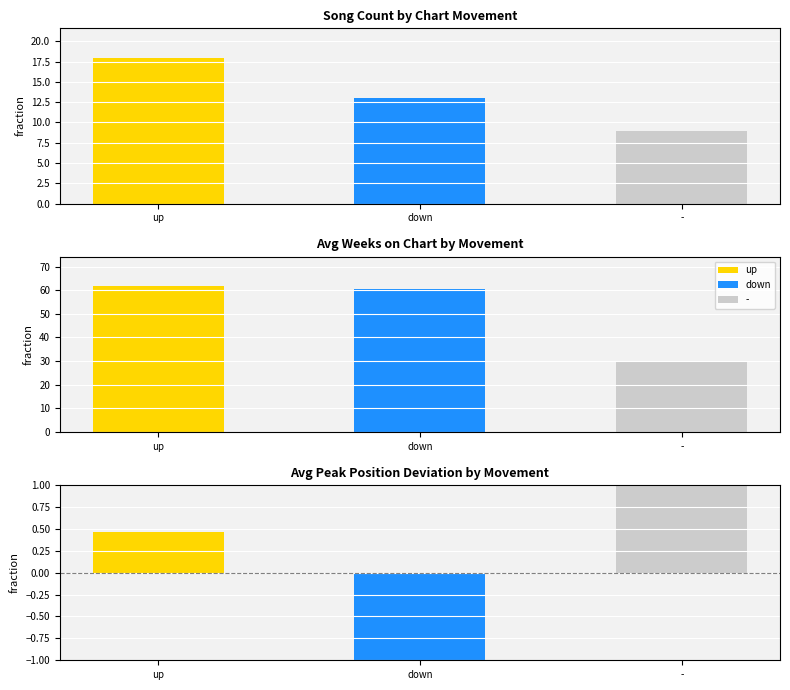

At which label is up closest to 31?

down